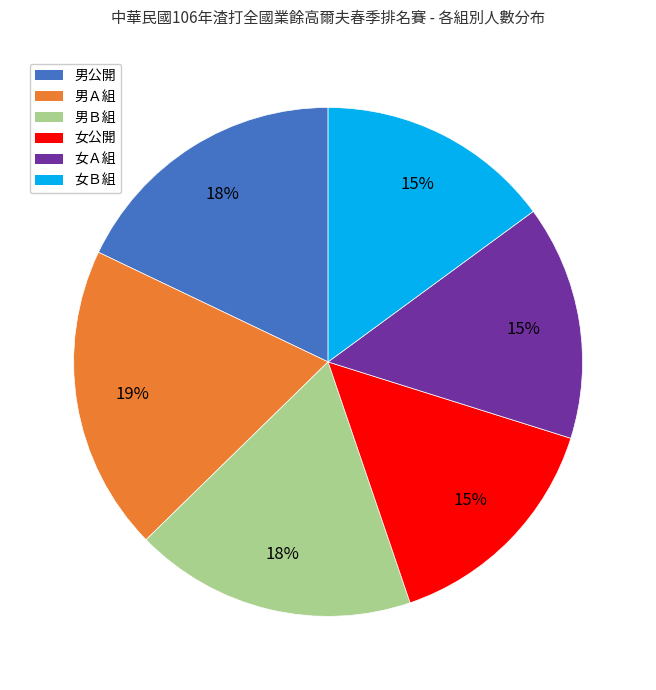

Which category has the biggest portion of the pie?

男Ａ組